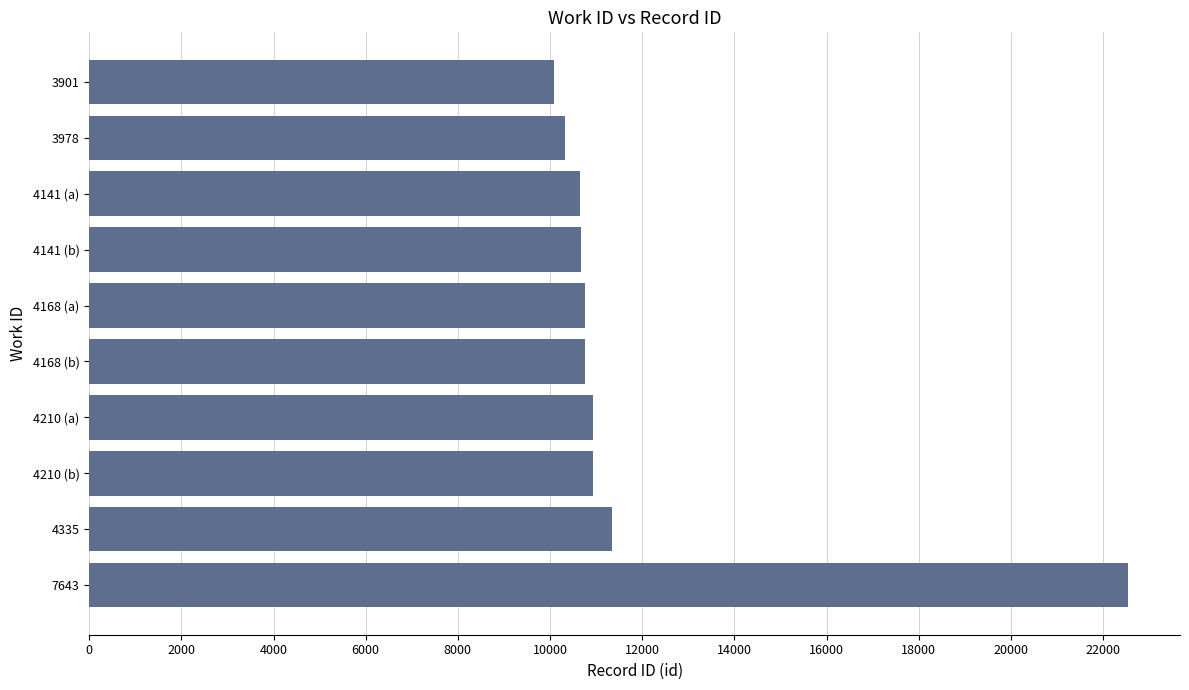

How many series are shown in this chart?

1